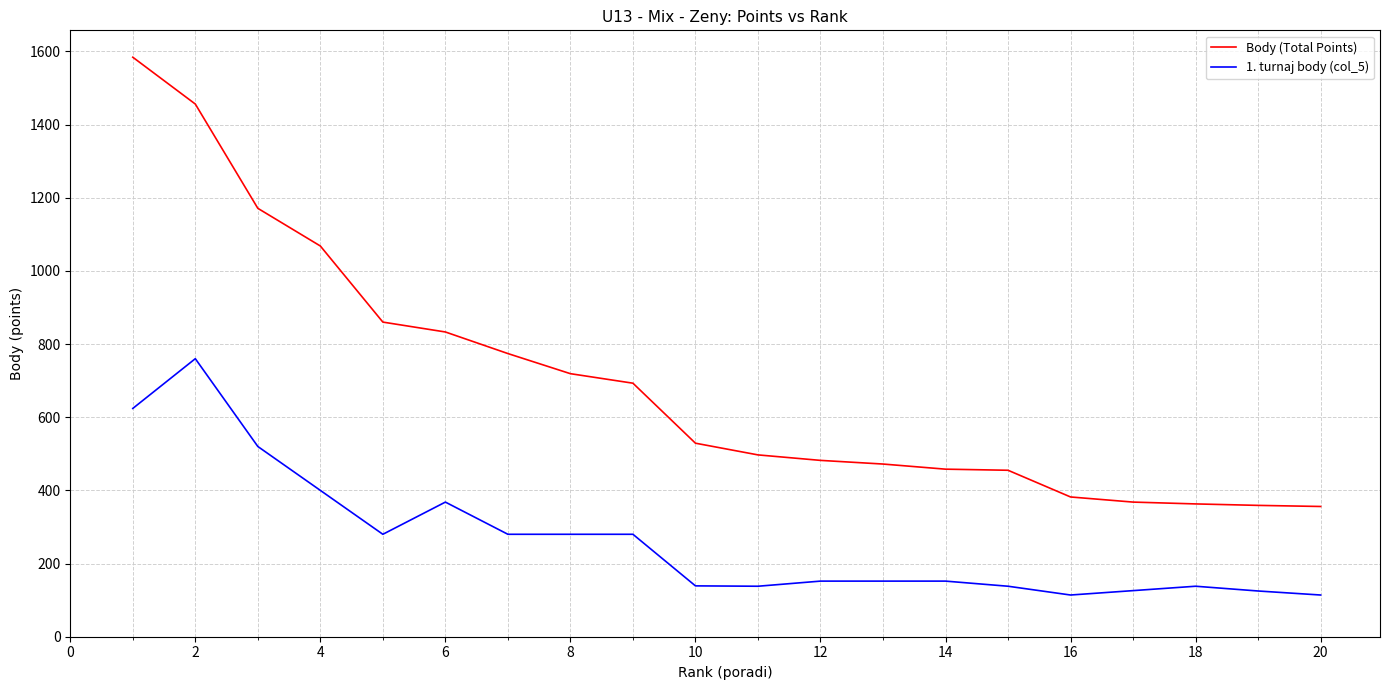

Which series has the largest total across all categories?

Body (Total Points)